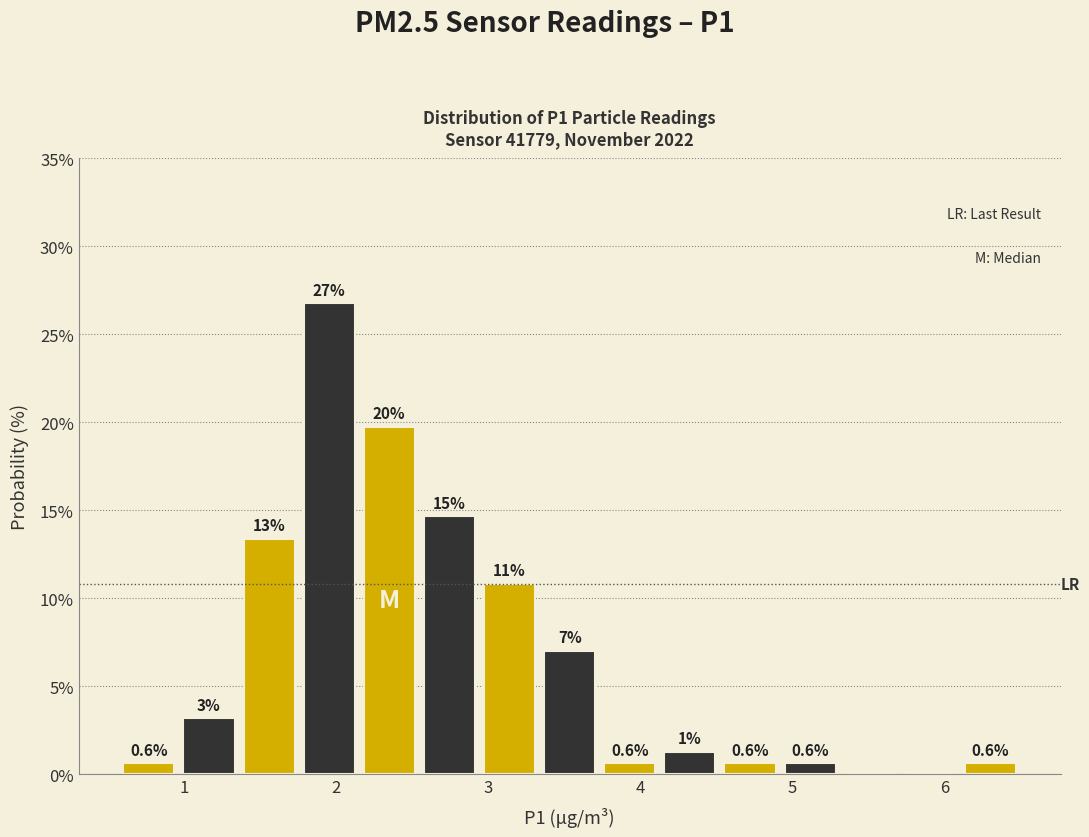

Read against the x-axis, roughly where is the centre of the tallest bar?

2.0